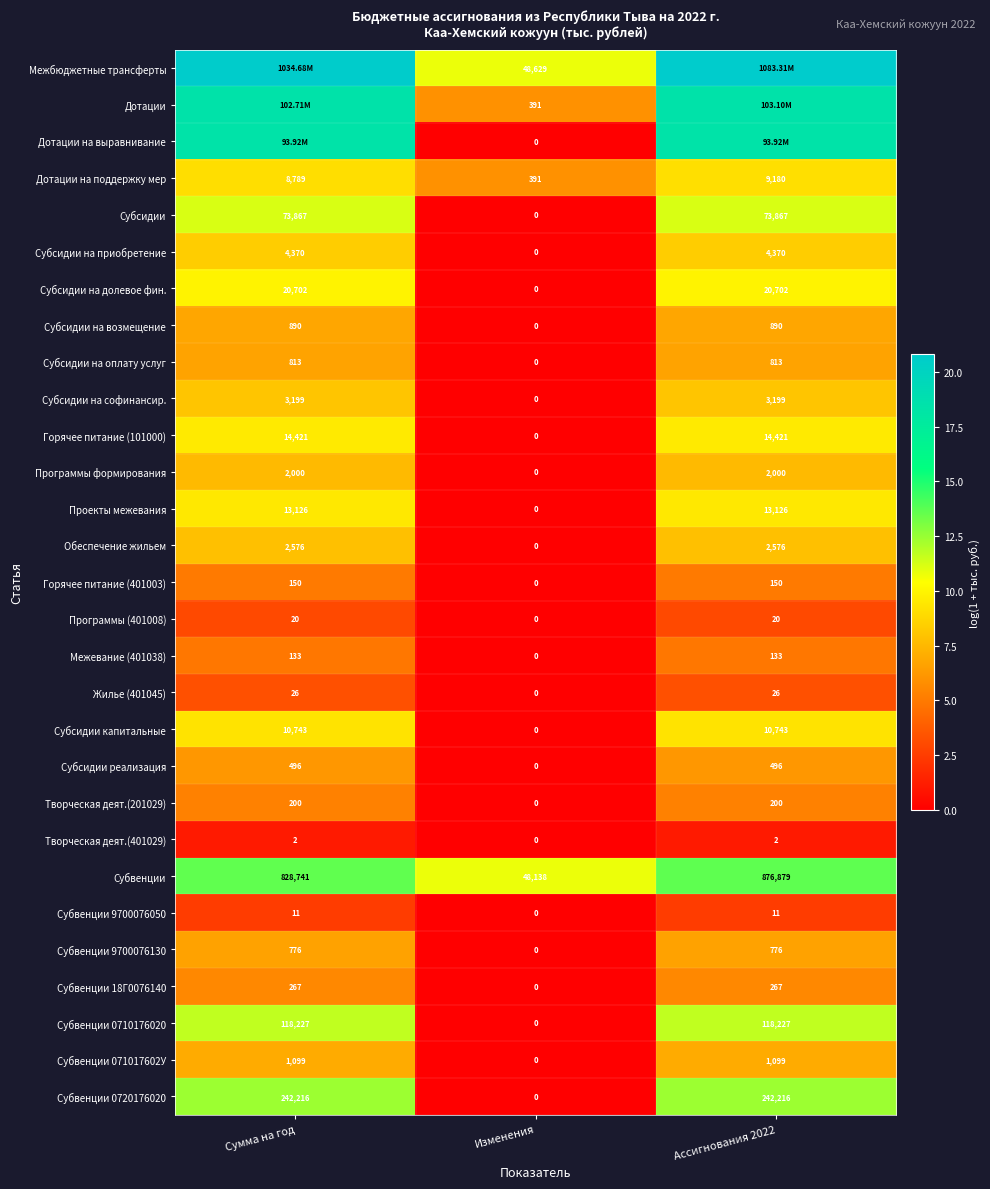

Which category has the lowest value in the Программы формирования series?

Изменения